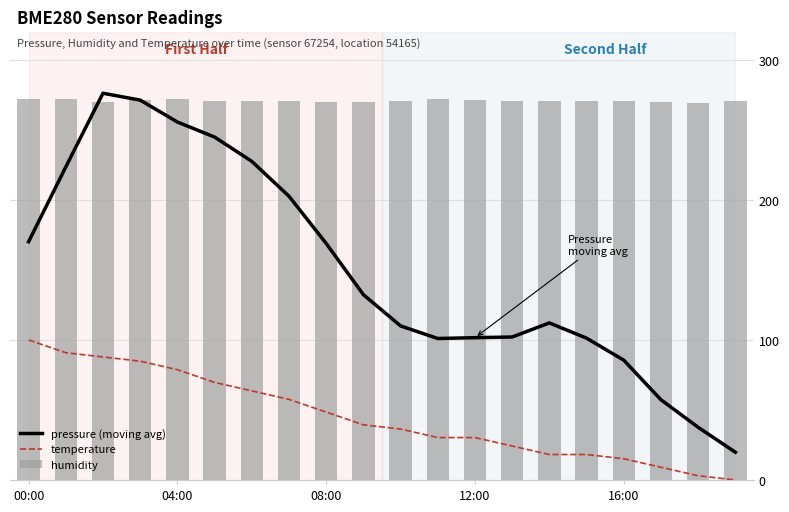

How many values in the temperature series are below 39?

10